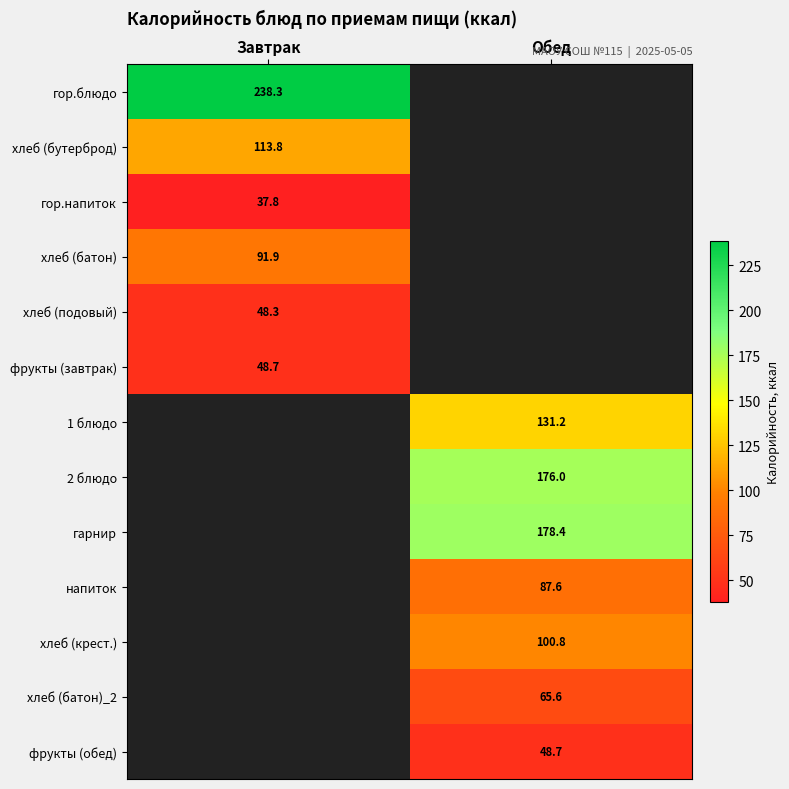

The value of гор.блюдо at Завтрак is 102.7. True or false?

False